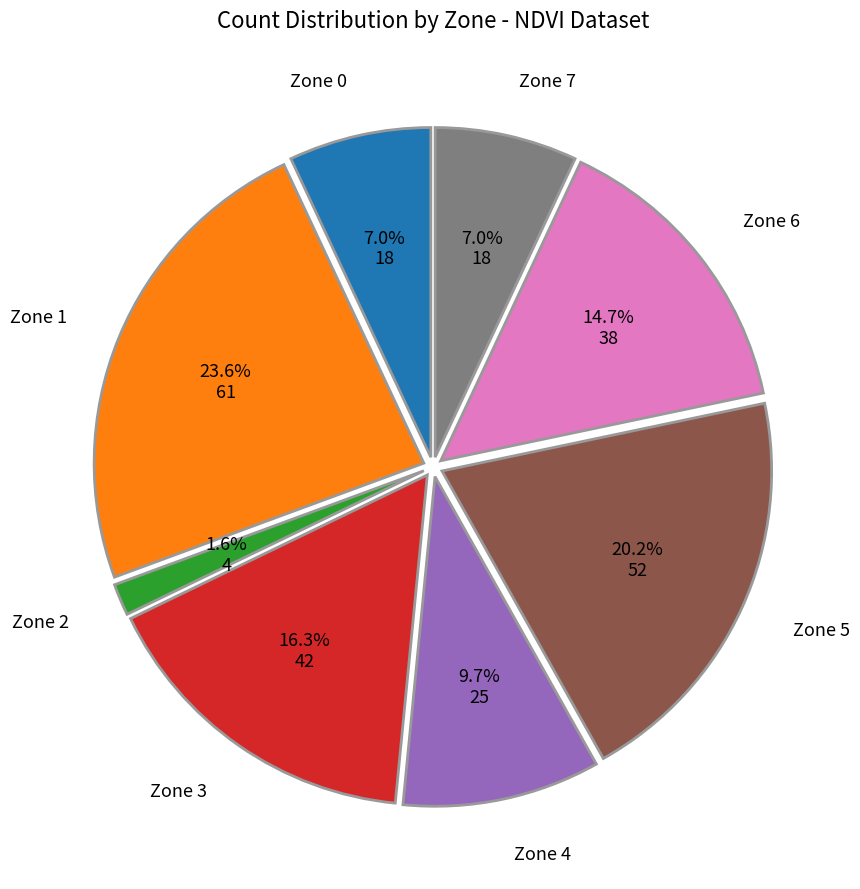

Does any single category account for the majority?

No